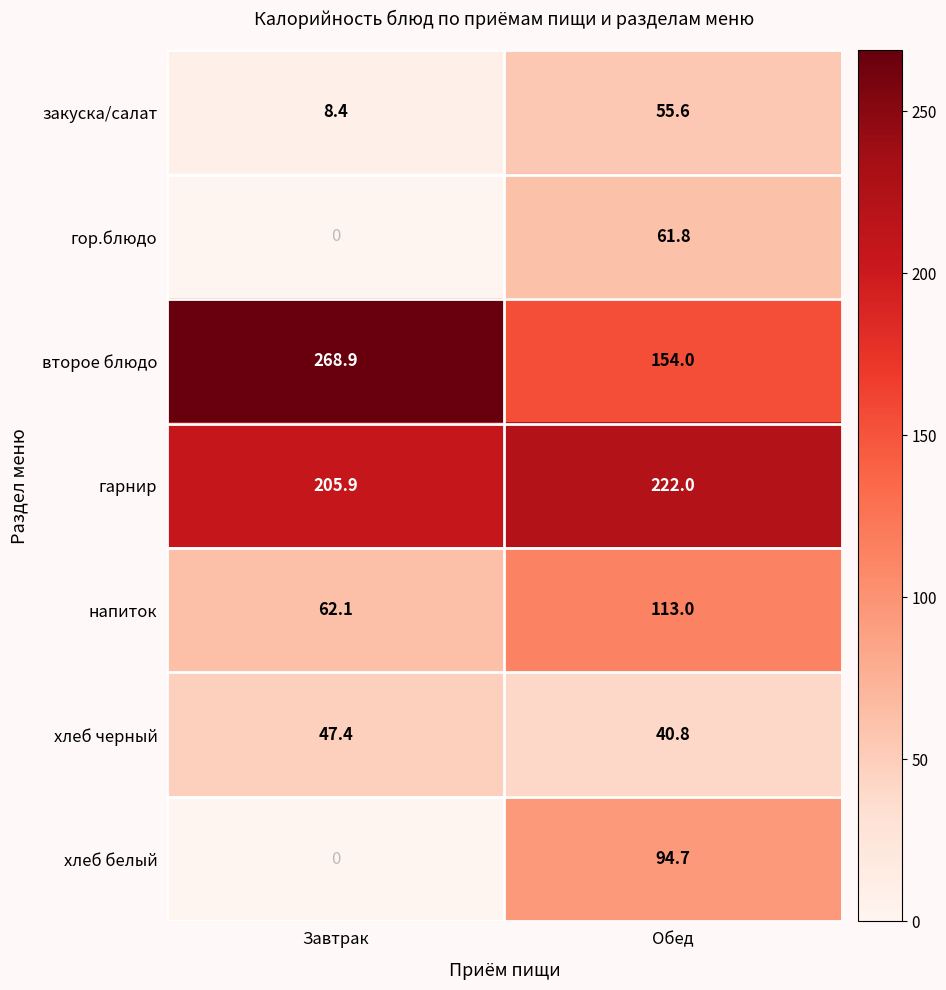

Where does the гор.блюдо series first go above 61?

Обед